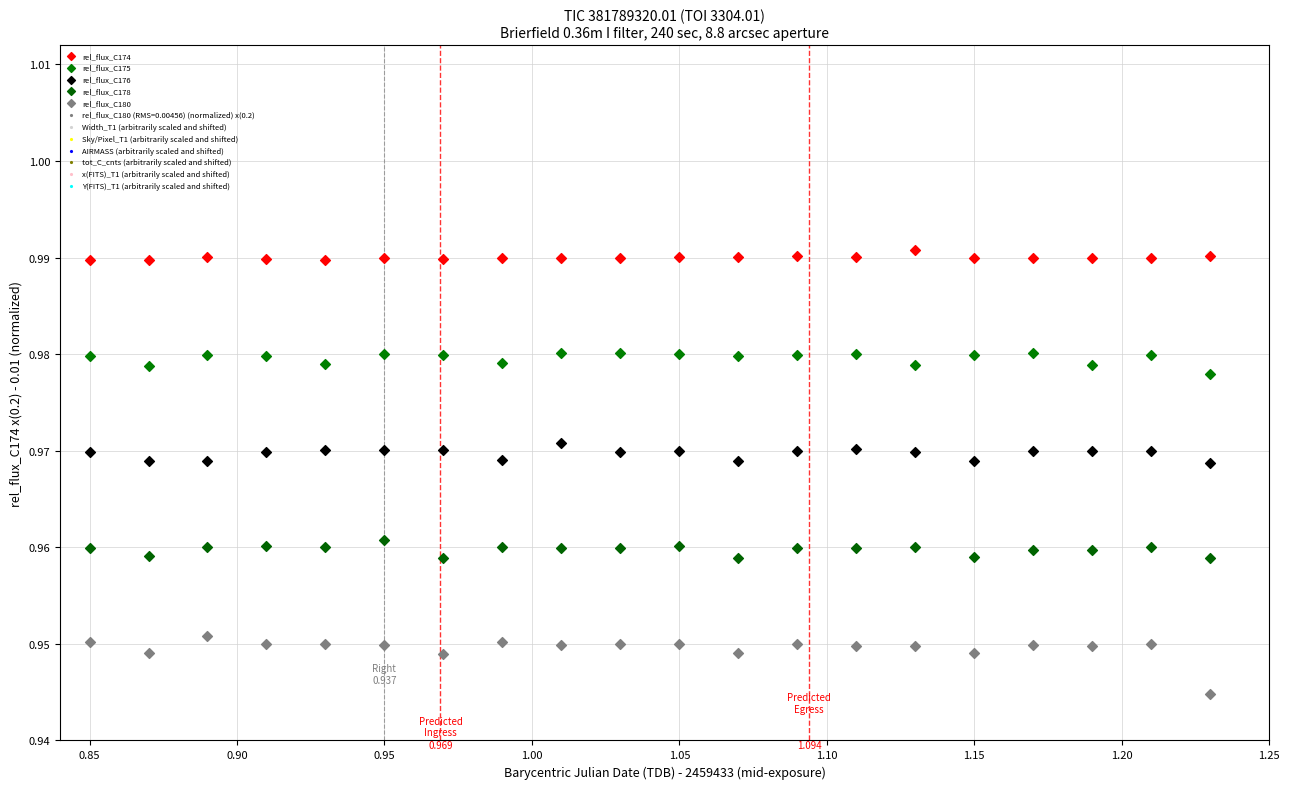

Which series contains the lowest Y value?

rel_flux_C180